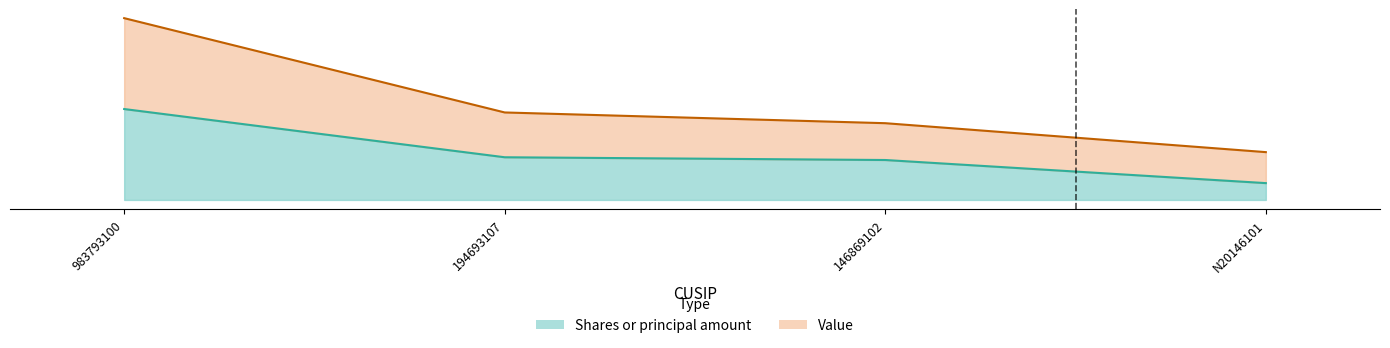

How many lines are shown in the chart?

2